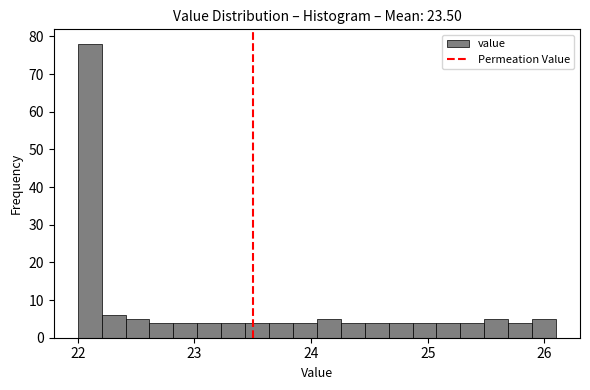

Around what value on the x-axis is the tallest bar? Give the approximate position of its centre, as read against the axis.

22.1